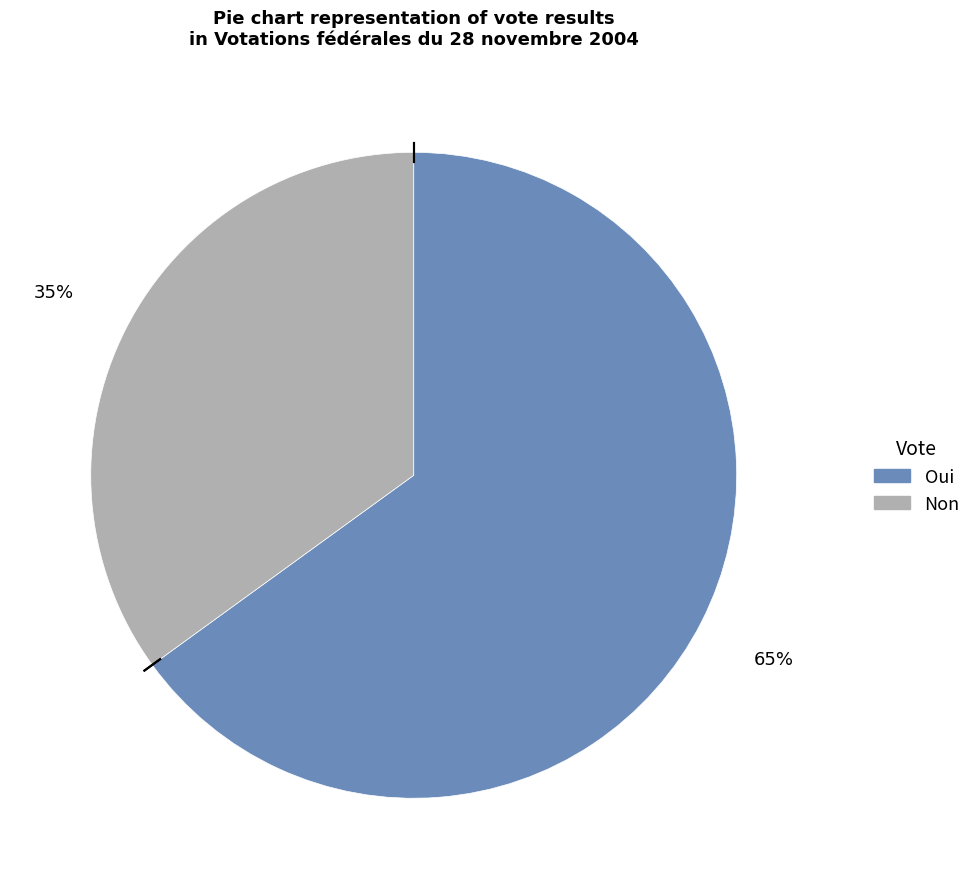

Combined, do Non and Oui account for over 50%?

Yes